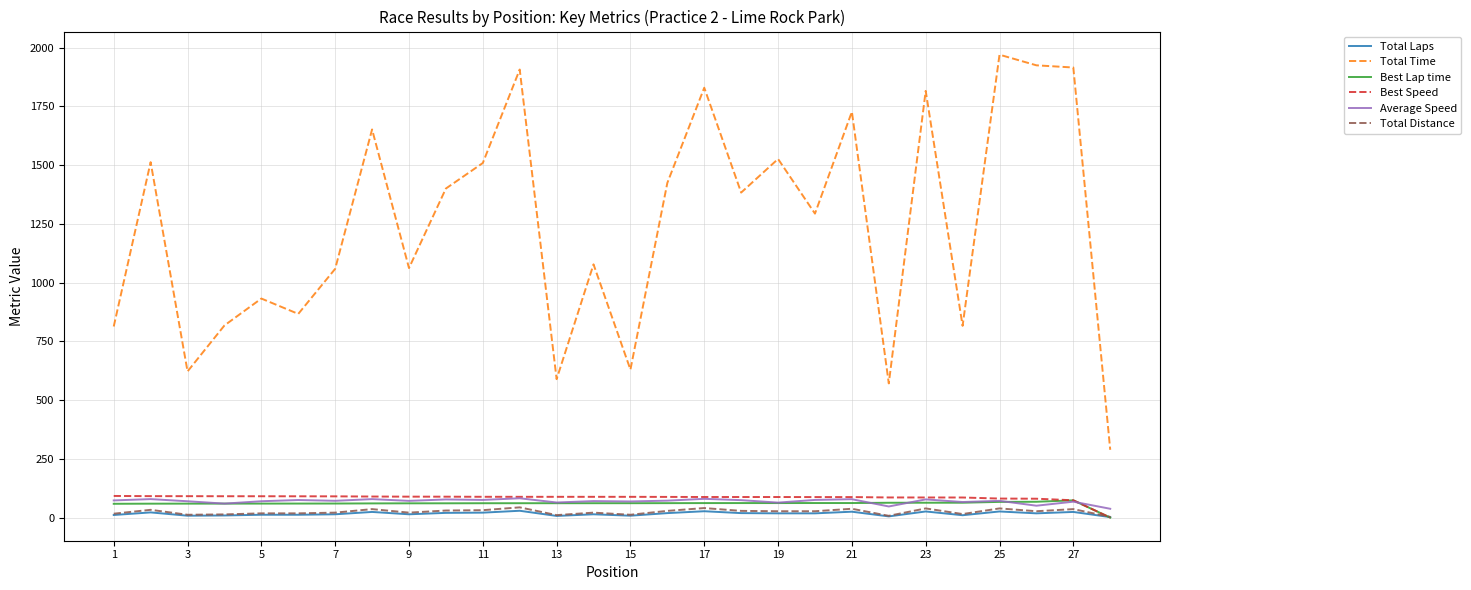

Which series has the largest total across all categories?

Total Time